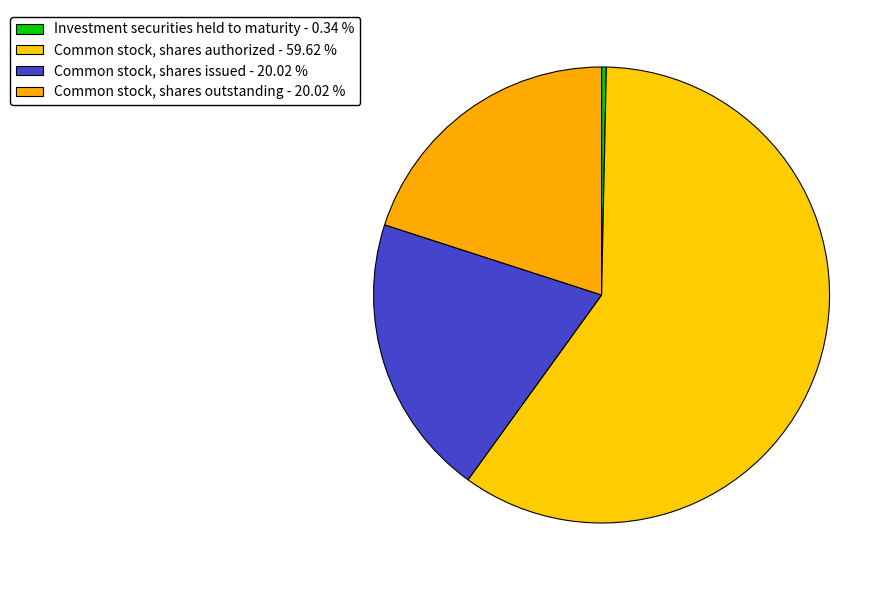

How many slices are in this pie chart?

4